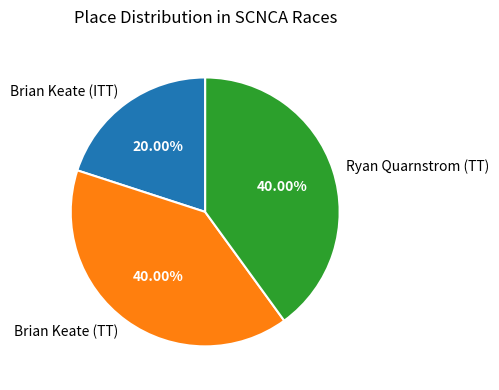

What percentage is the Ryan Quarnstrom (TT) slice, to the nearest percent?

40%